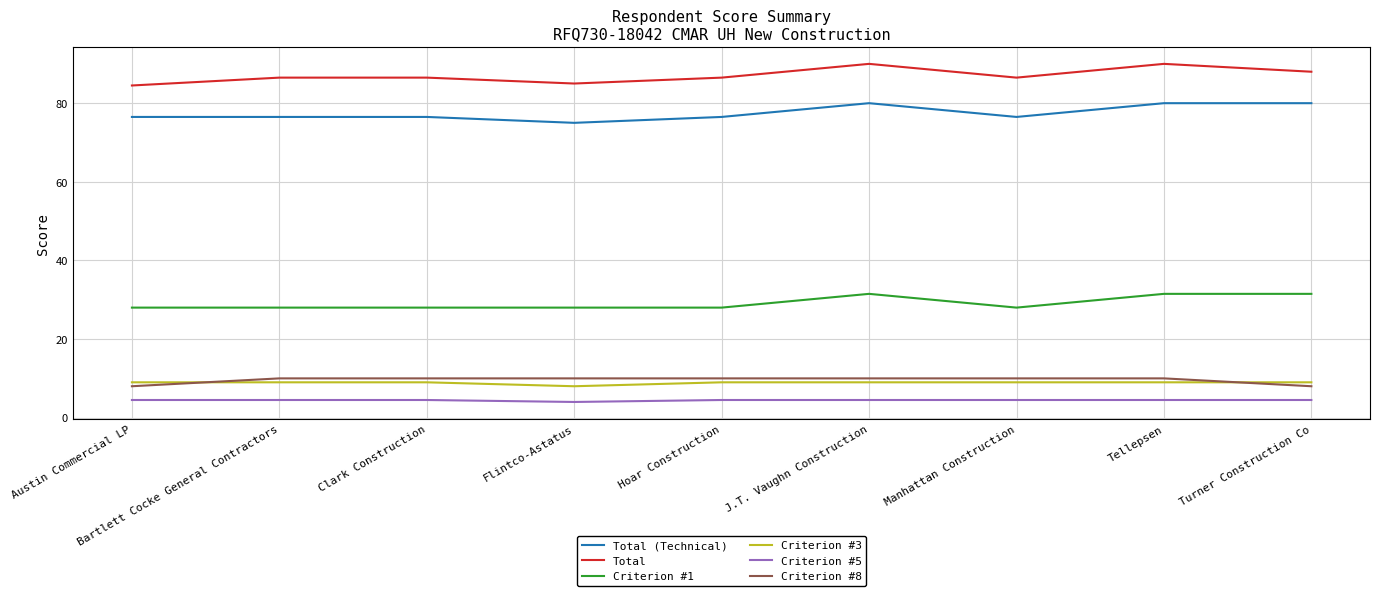

True or false: Criterion #5 has a value of 4.5 at Hoar Construction.

True